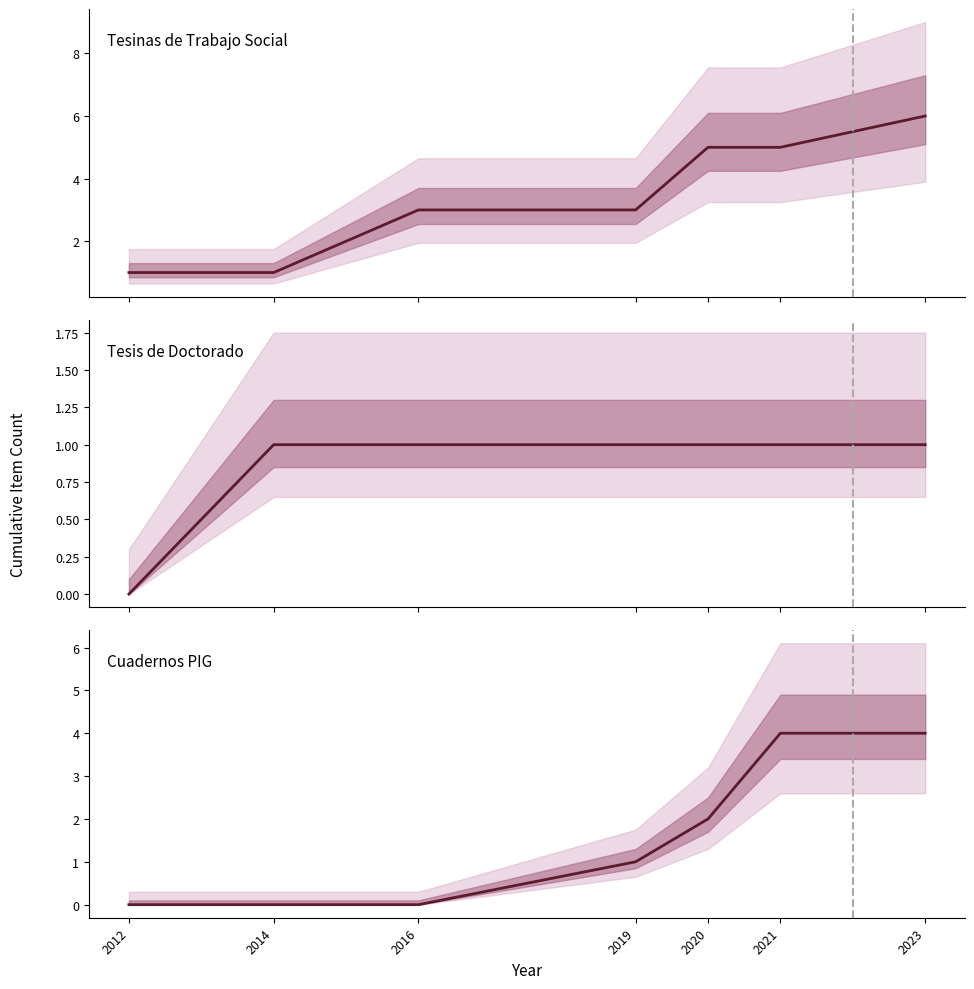

True or false: Cuadernos PIG and Tesinas de Trabajo Social intersect in this chart.

False